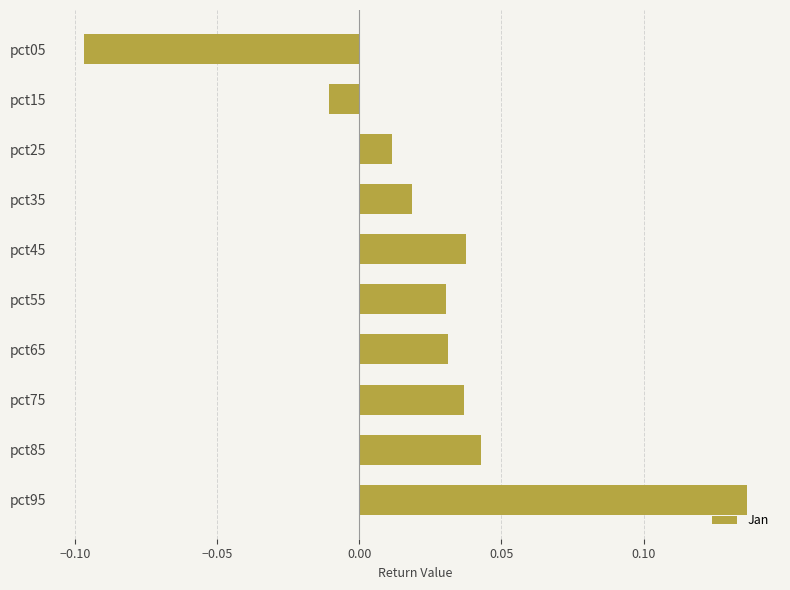

How many bars are there in total?

10